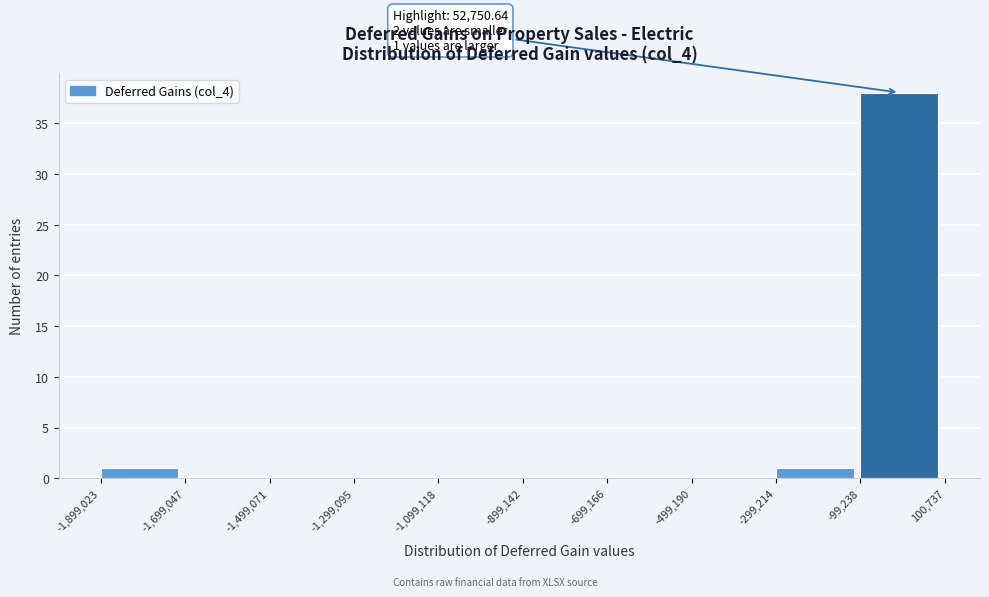

Which range on the x-axis has the tallest bar?

-99,238 to 100,737